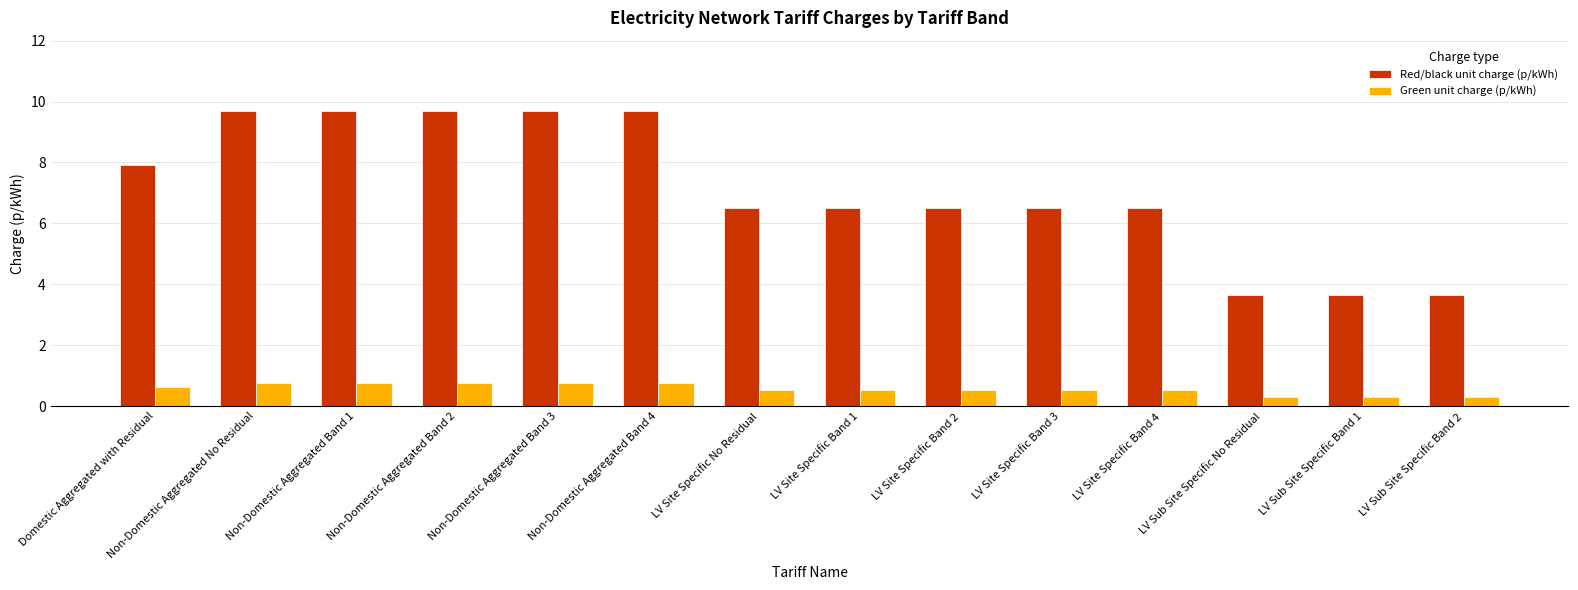

At Non-Domestic Aggregated Band 3, list the series in order from largest to smallest.

Red/black unit charge (p/kWh), Green unit charge (p/kWh)